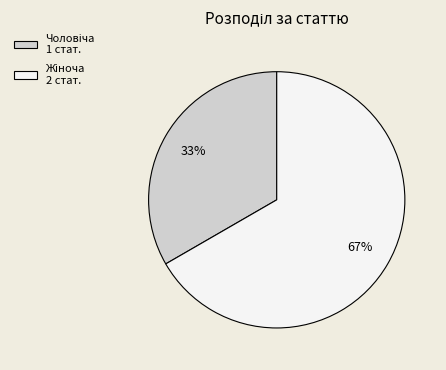

To the nearest percent, what is the average slice percentage?

50%